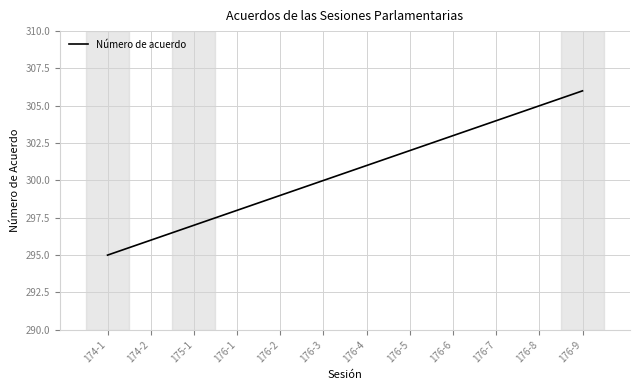

True or false: the data shows 296 at 174-2.

True